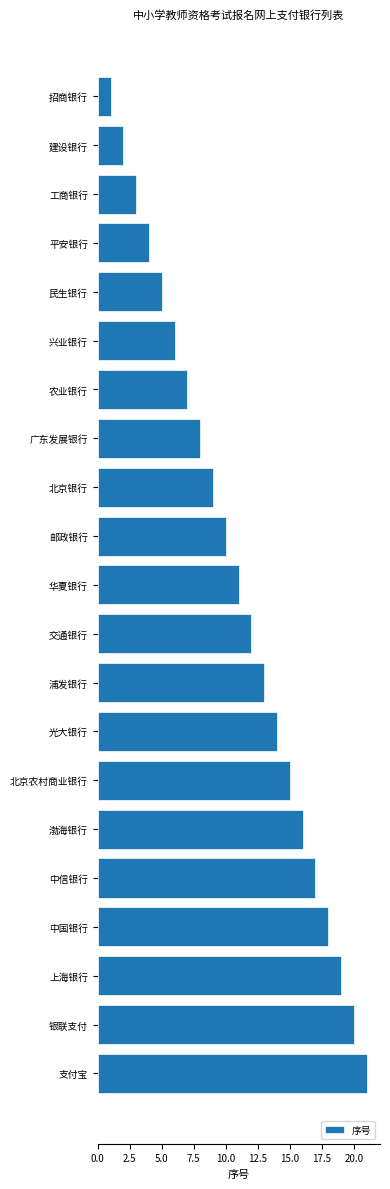

True or false: the data shows 21 at 浦发银行.

False